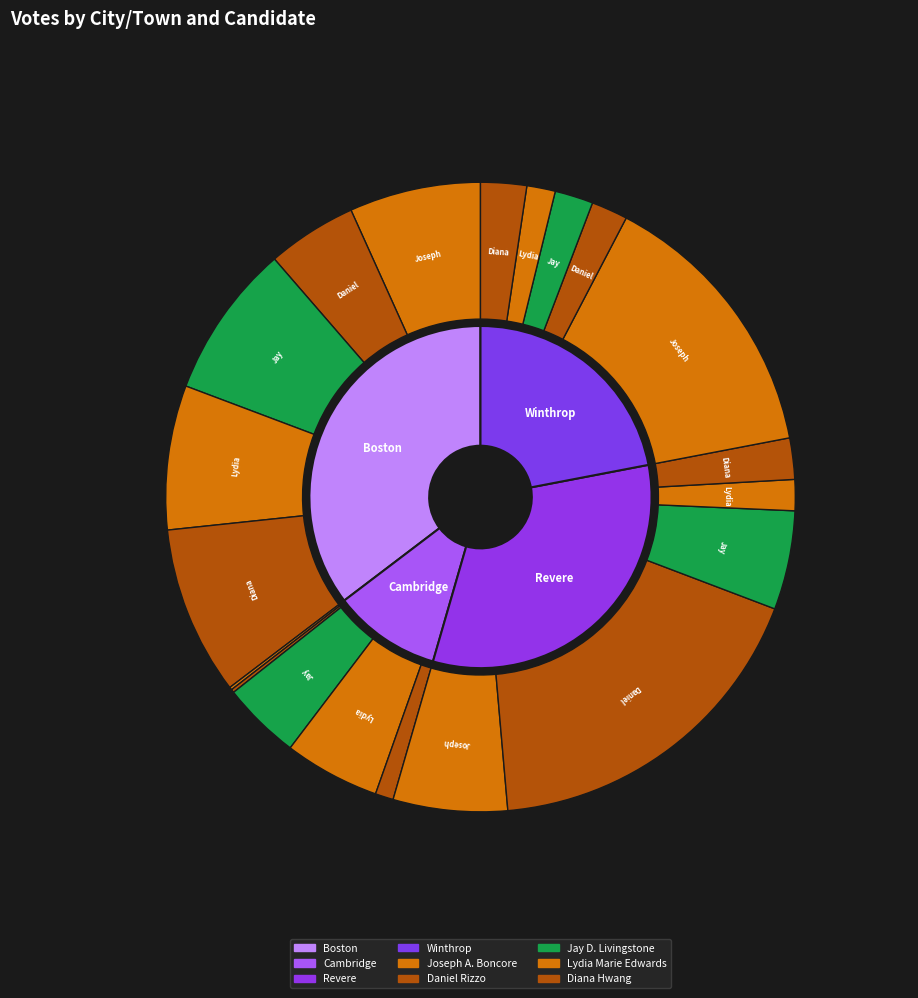

How many segments does this pie chart have?

4